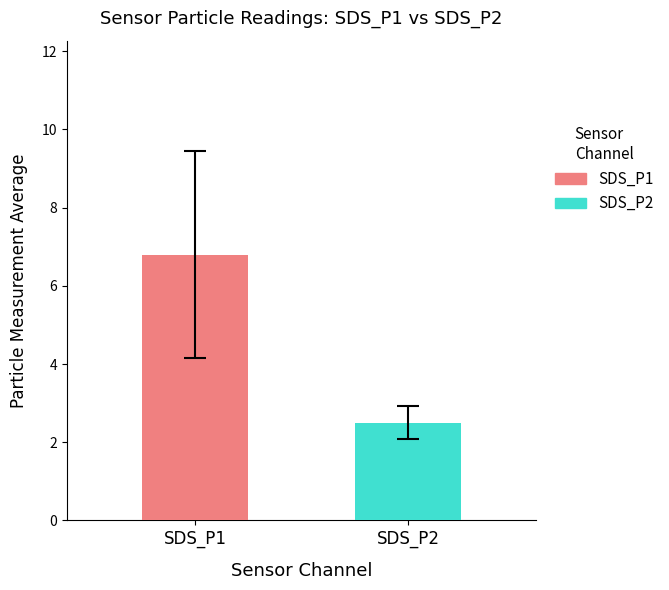

Which series has the widest spread of values?

SDS_P1